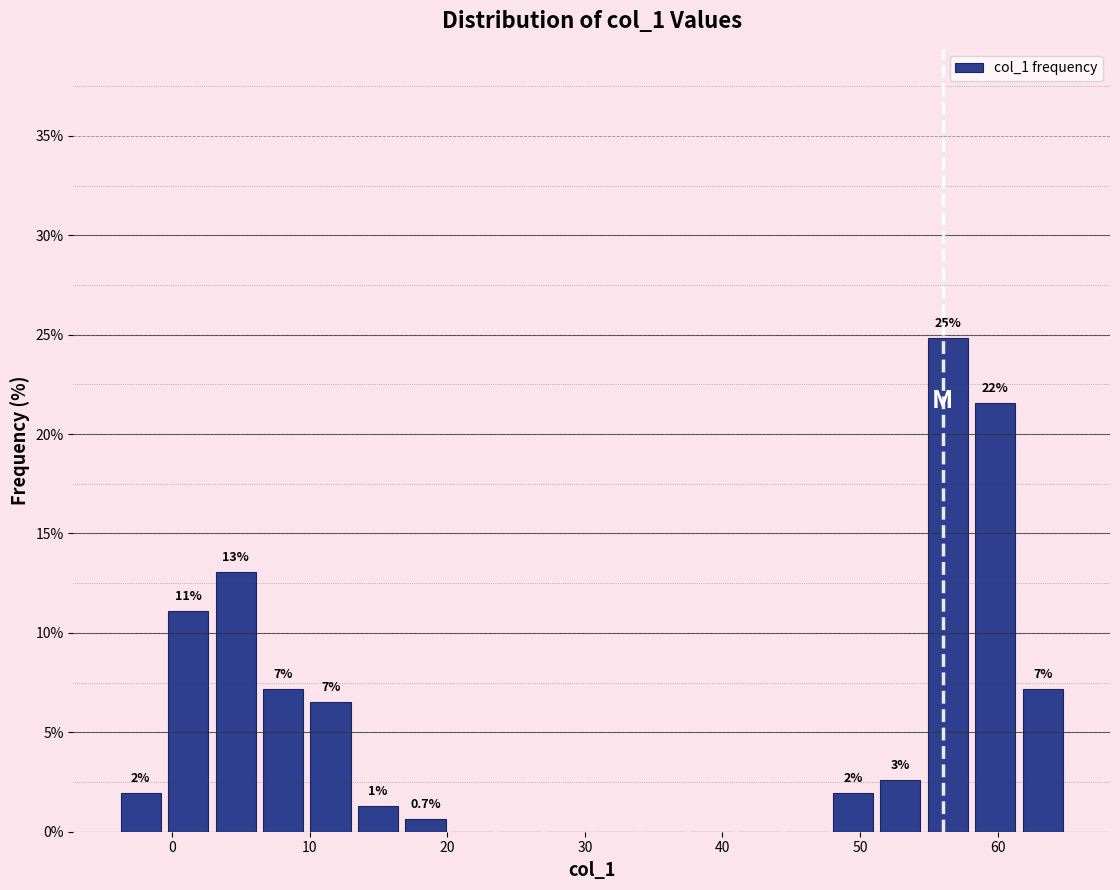

Read against the x-axis, roughly where is the centre of the tallest bar?

56